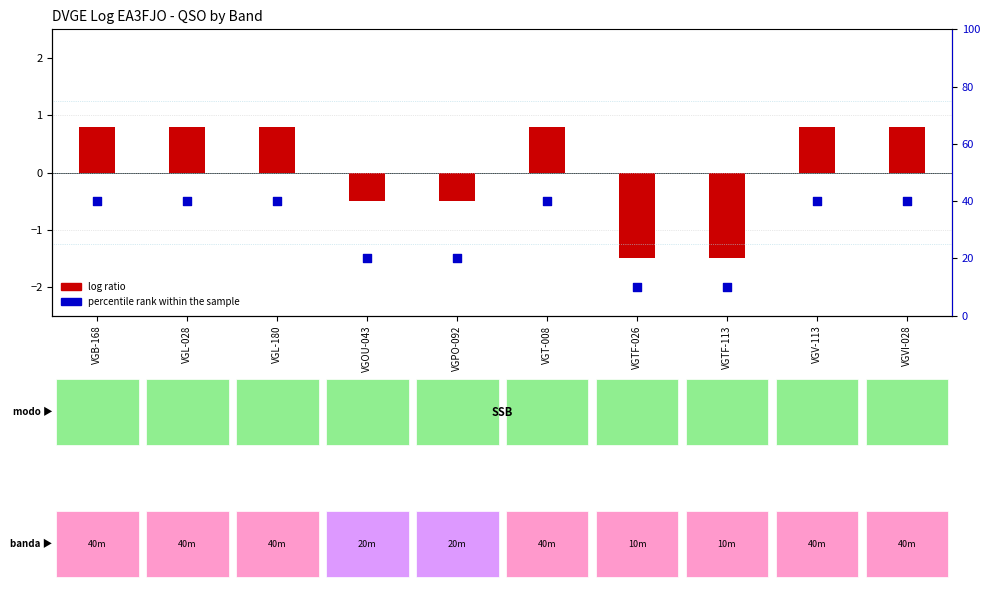

Which series reaches the minimum Y coordinate?

log ratio